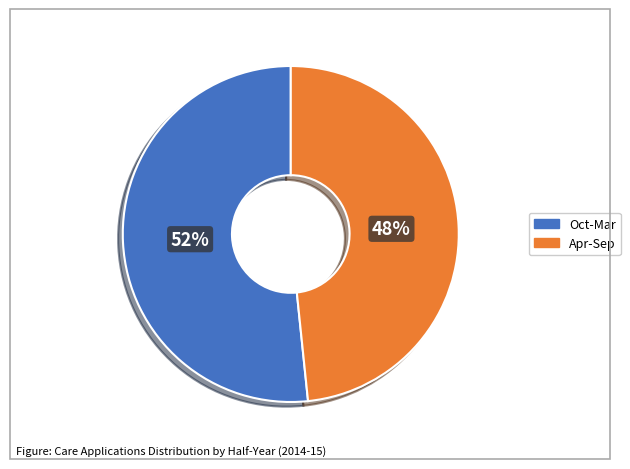

To the nearest percent, what is the average slice percentage?

50%